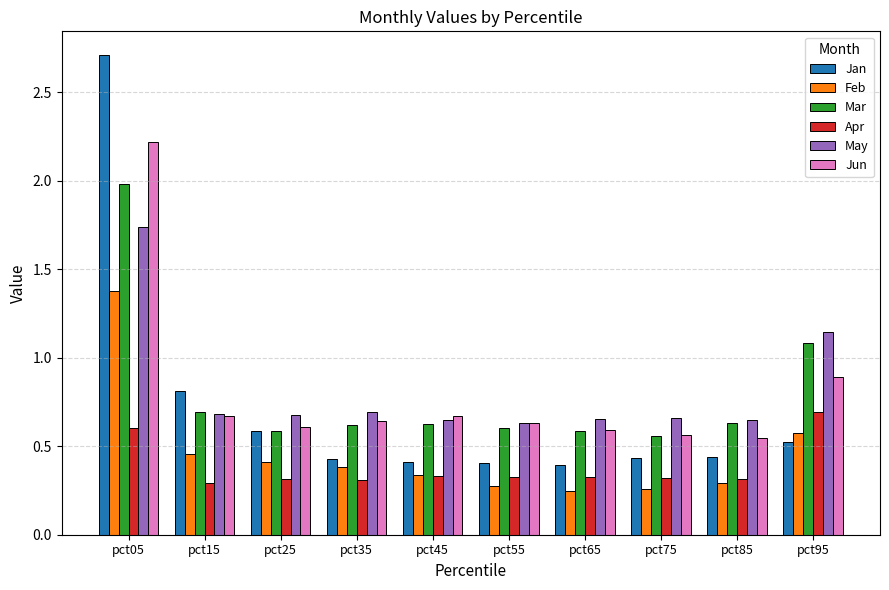

How many Apr values are between 0 and 1?

10